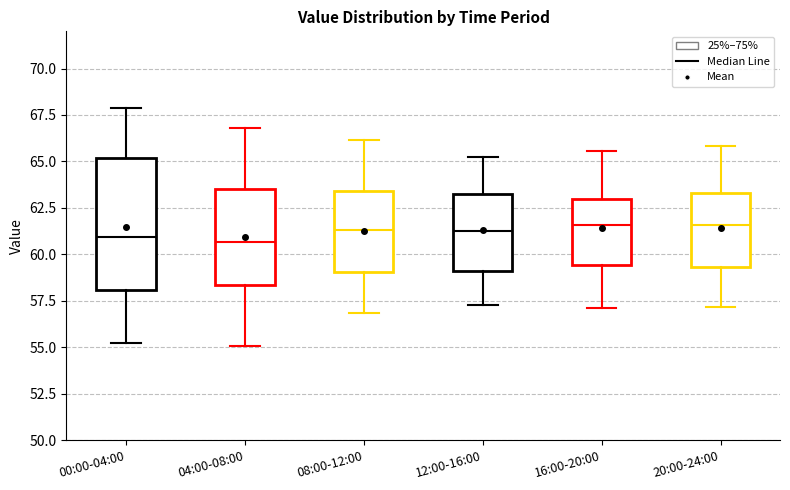

Where does the lower whisker of the box for 08:00-12:00 end on the y-axis? The values are not printed on the chart, so give them approximately, as read against the axis.

57.0